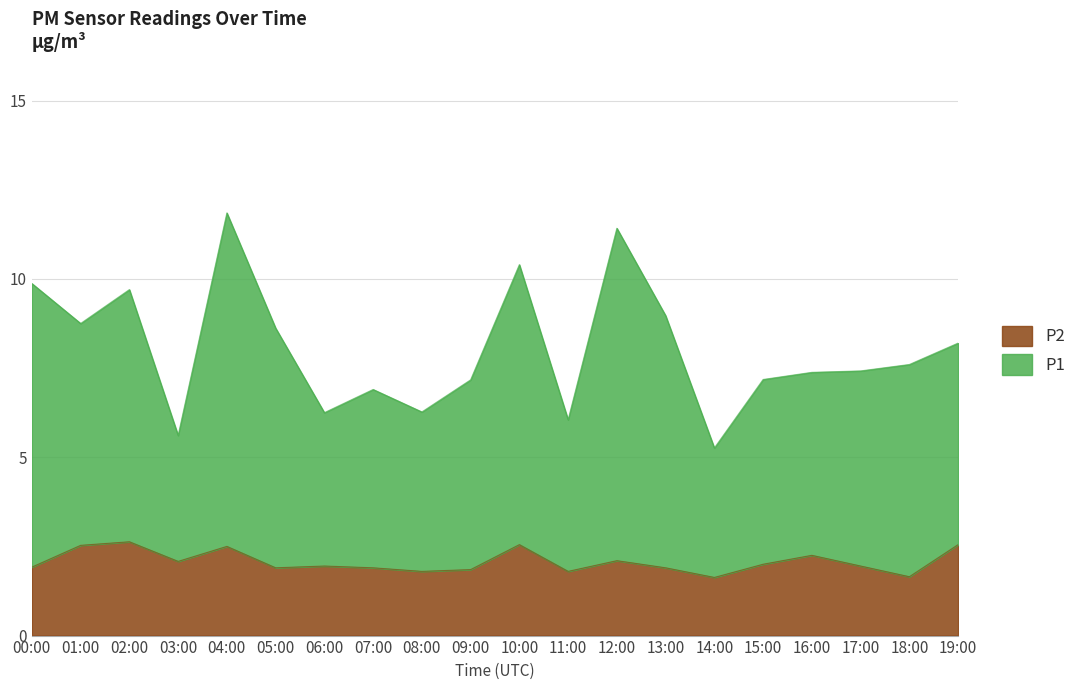

At how many categories does at least one series exceed 11?

2